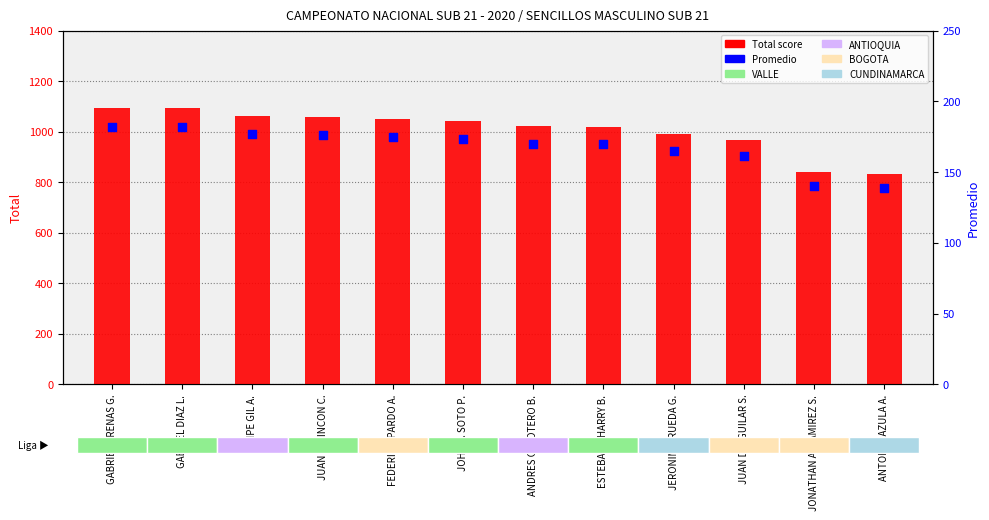

What are all the series names shown in the legend?

Total score, Promedio